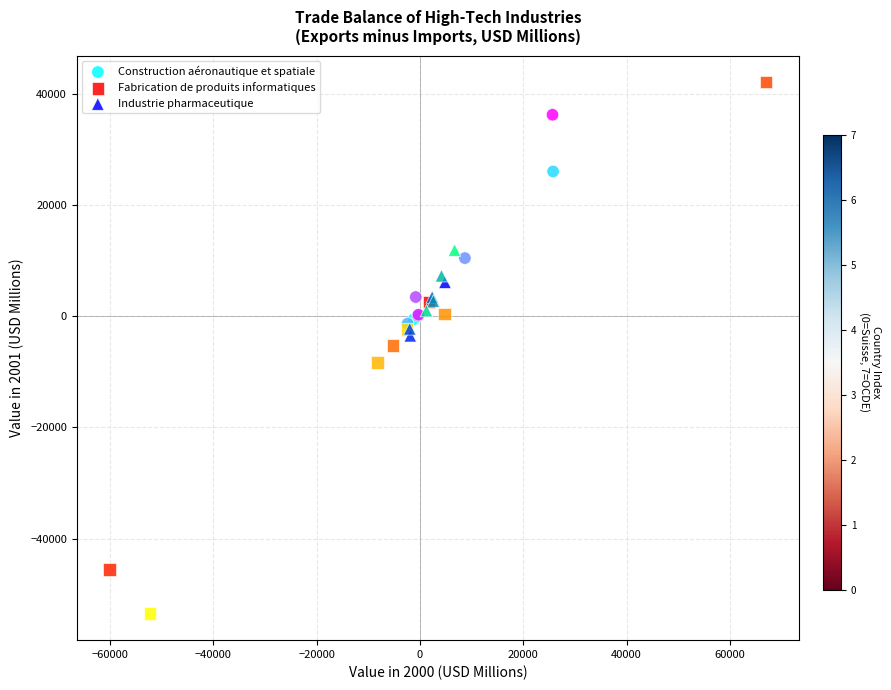

Which series reaches the maximum Y coordinate?

Fabrication de produits informatiques